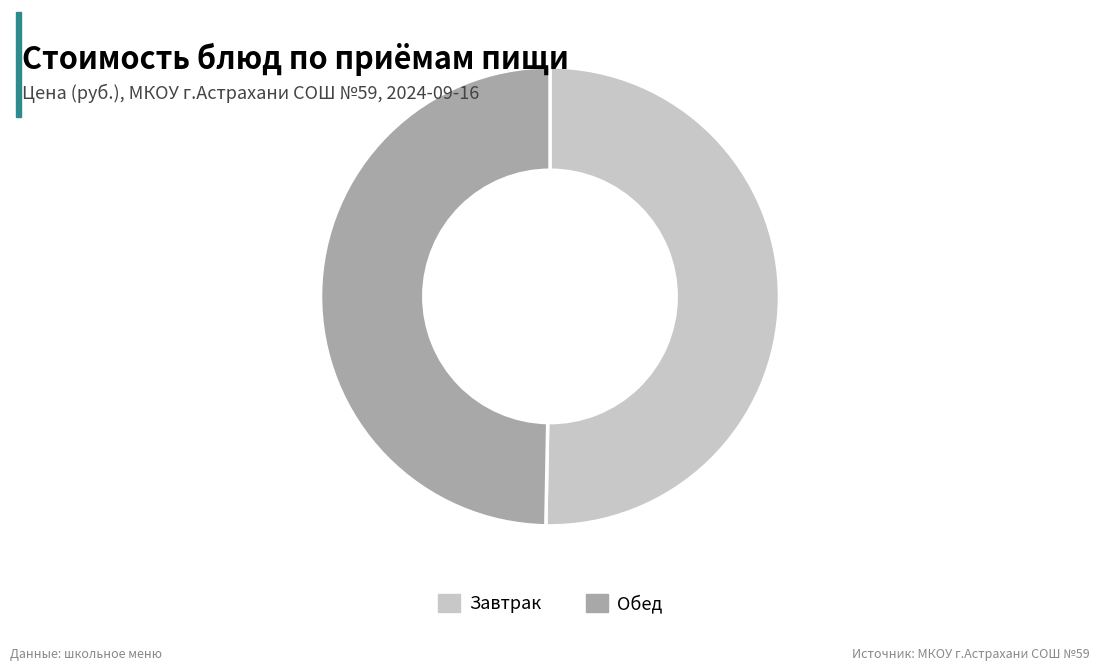

How many slices are in this pie chart?

2